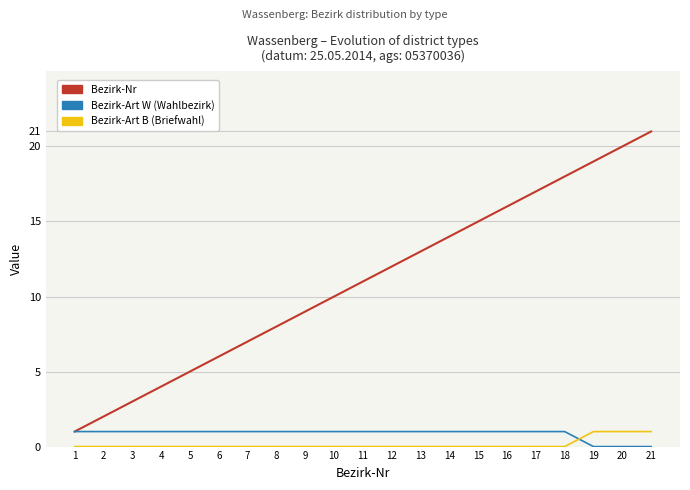

At 4, list the series in order from largest to smallest.

Bezirk-Nr, Bezirk-Art W (Wahlbezirk), Bezirk-Art B (Briefwahl)